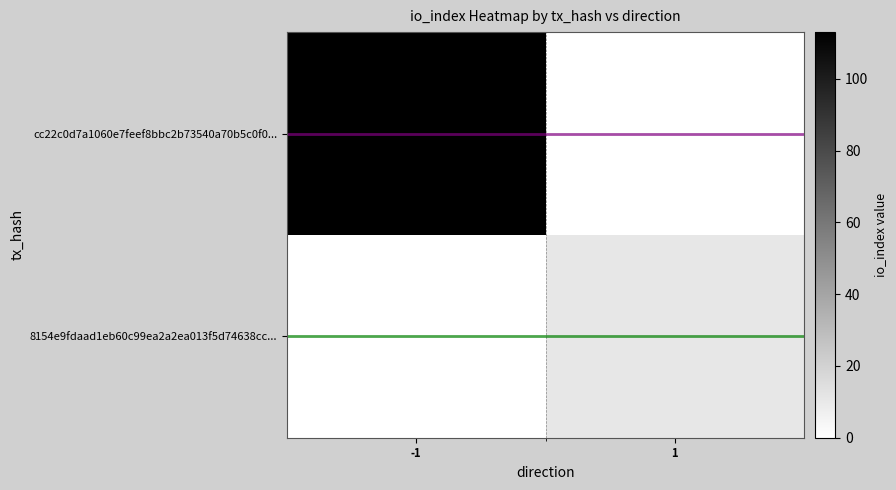

What is the total value across all series at -1?

114